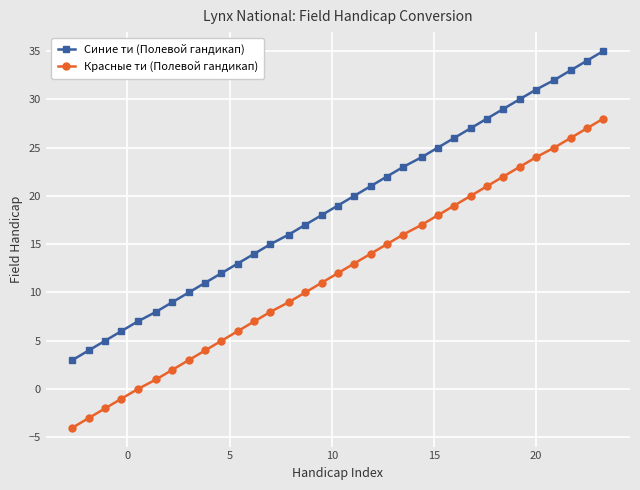

List the series in order of their overall mean, lowest first.

Красные ти (Полевой гандикап), Синие ти (Полевой гандикап)